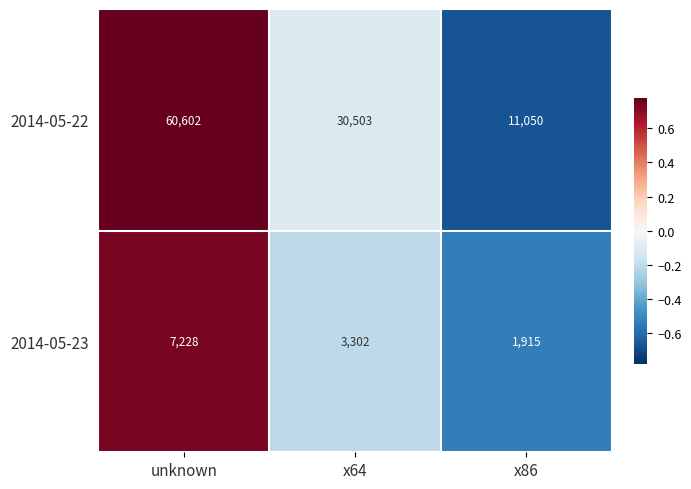

What is the minimum value shown in the chart?

1915